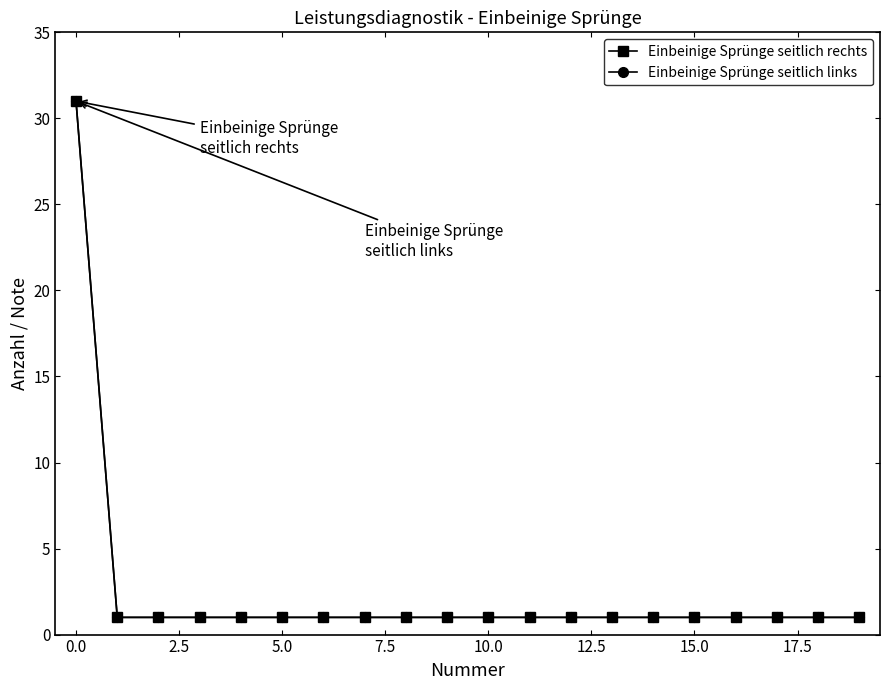

Does the chart have visible grid lines?

No